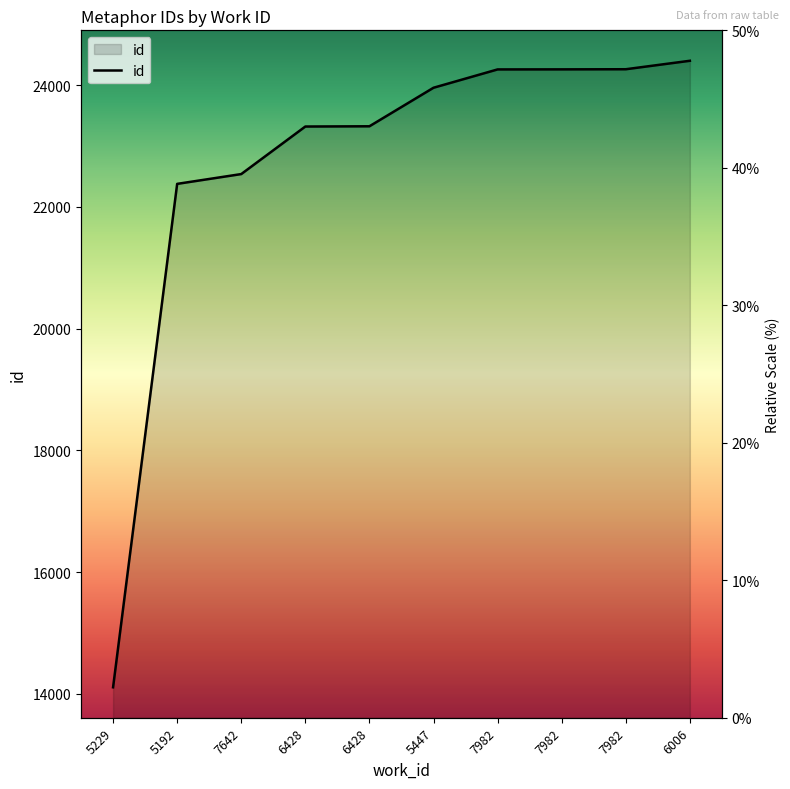

Which has a higher value, 7982 or 5192?

7982